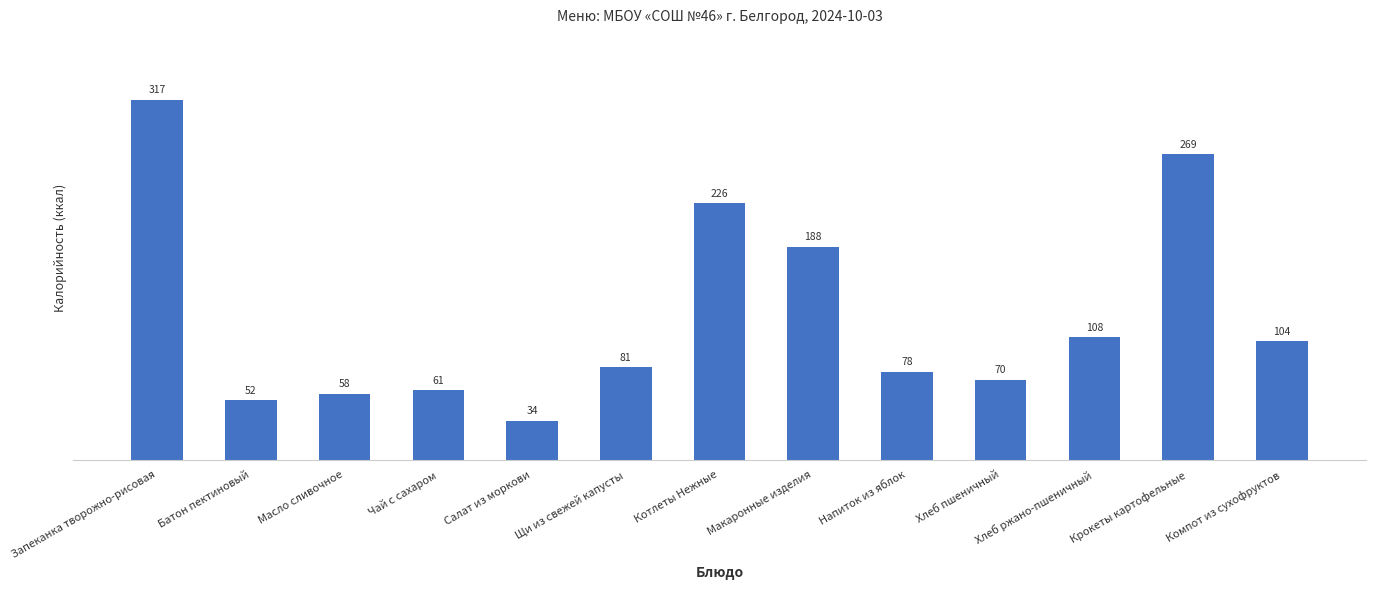

What is the sum of the values at Напиток из яблок and Чай с сахаром?

138.8